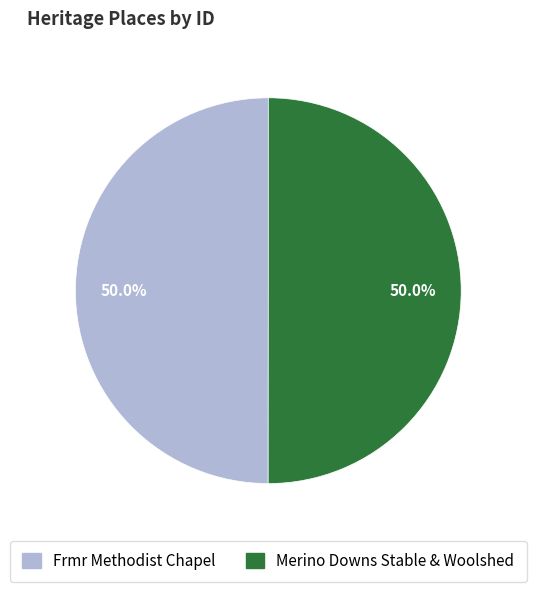

How many segments does this pie chart have?

2